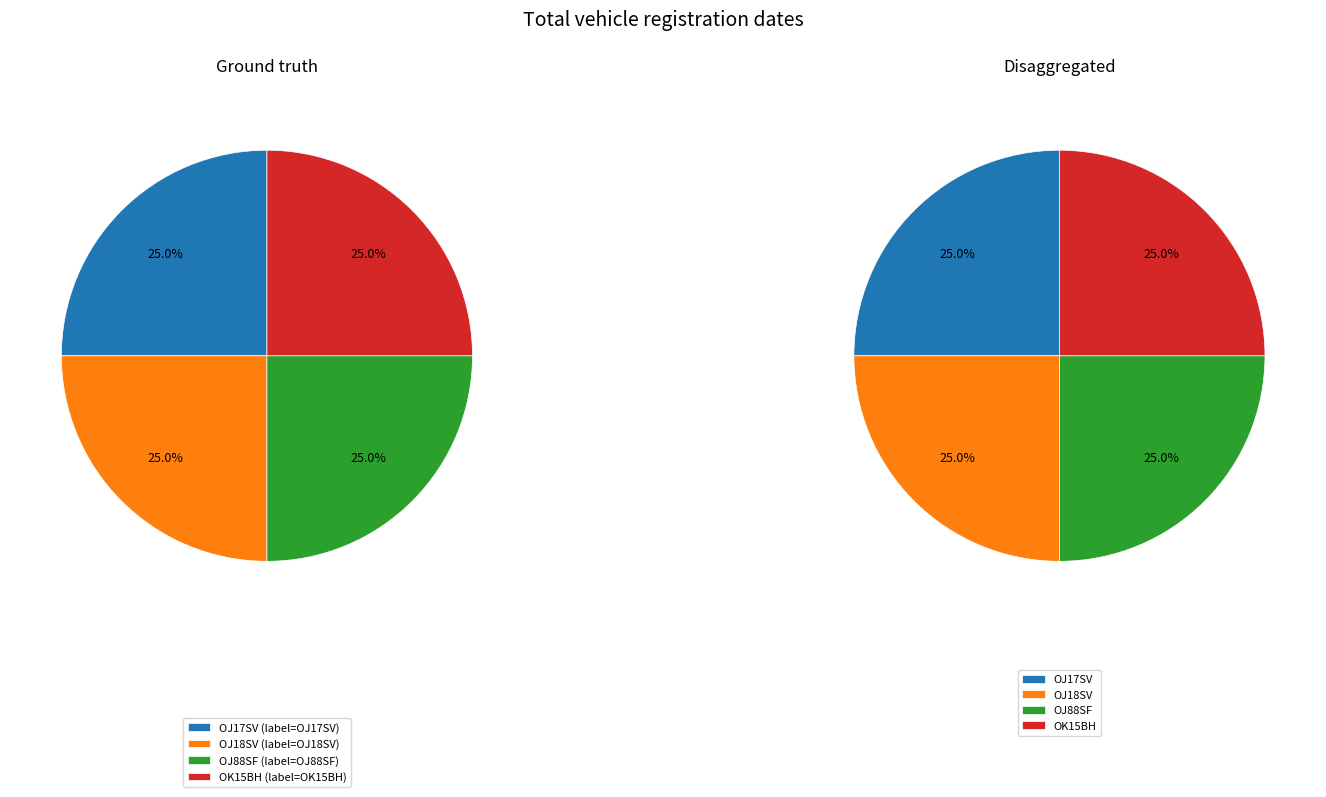

How many slices are in this pie chart?

4